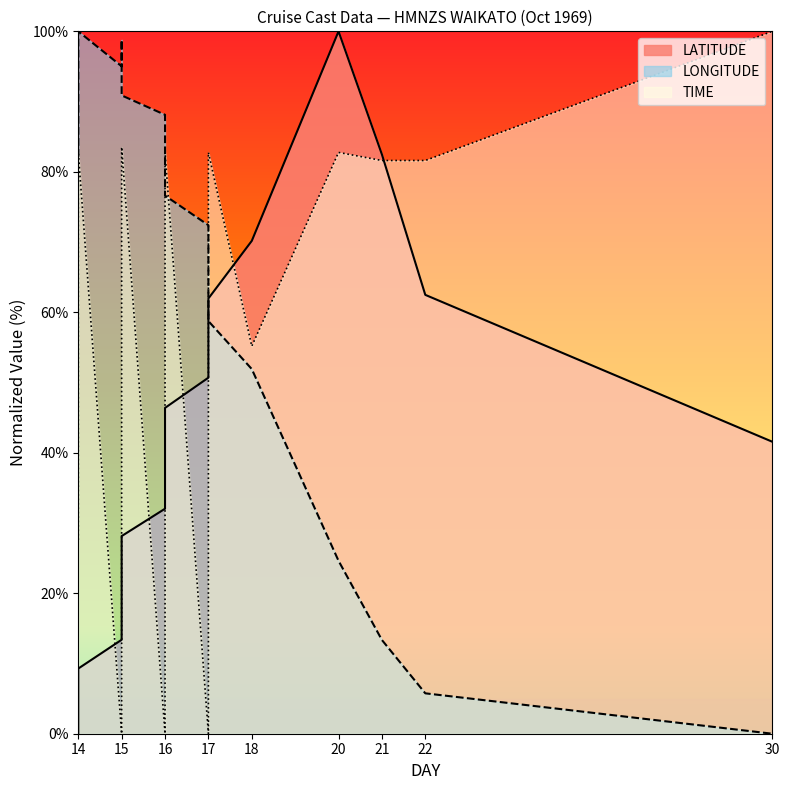

How many intersections are there between LATITUDE and TIME?

8